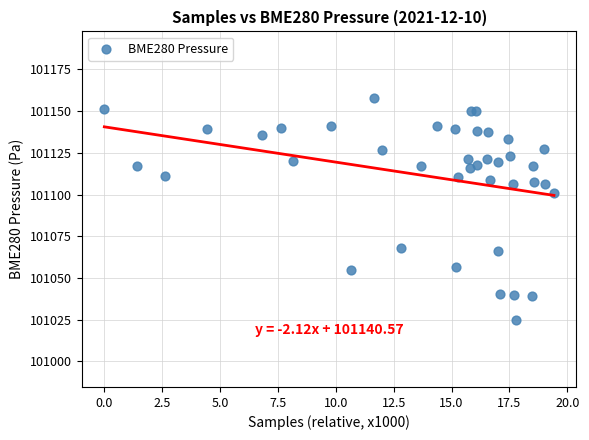

What Y value in the scatter plot is closest to 101091?

101100.9